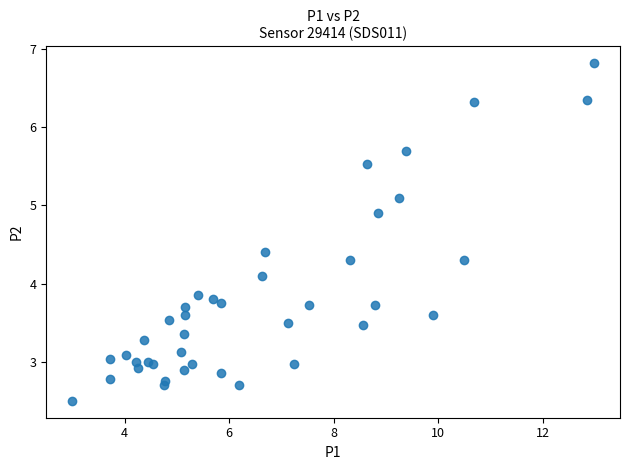

What Y value in the scatter plot is closest to 4?

4.1